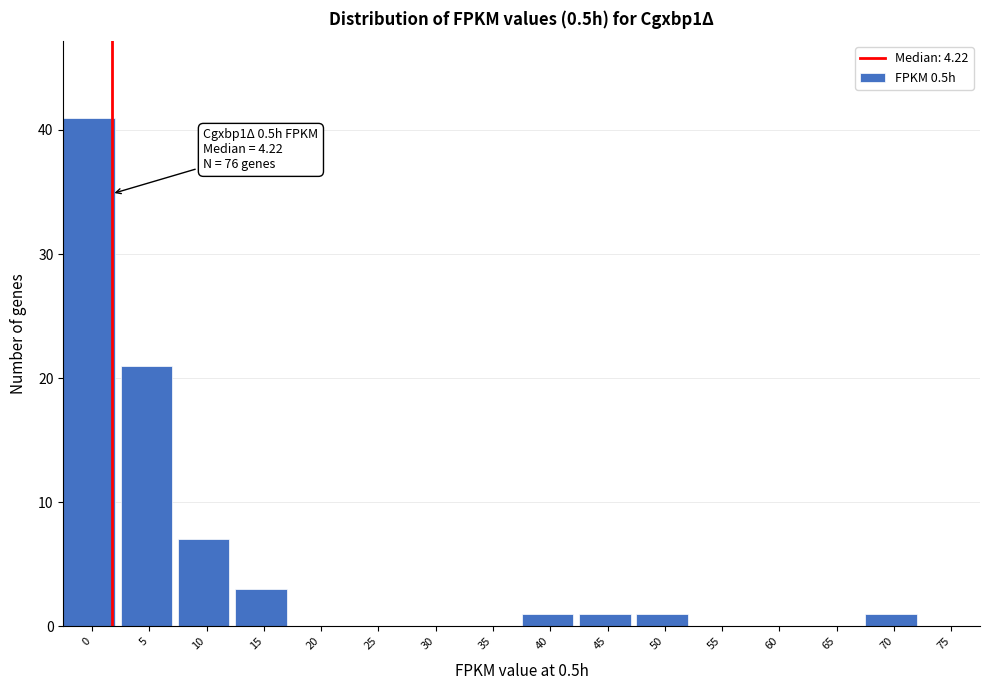

Reading right to left, list all the values displayed in this chart.

75=0	70=1	65=0	60=0	55=0	50=1	45=1	40=1	35=0	30=0	25=0	20=0	15=3	10=7	5=21	0=41